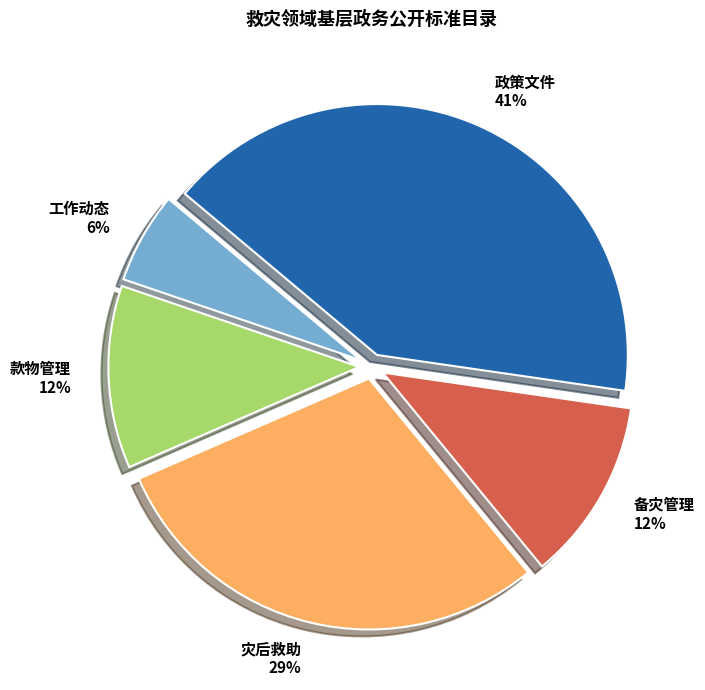

To the nearest percent, what is the difference between the largest and smallest slice percentages?

35%